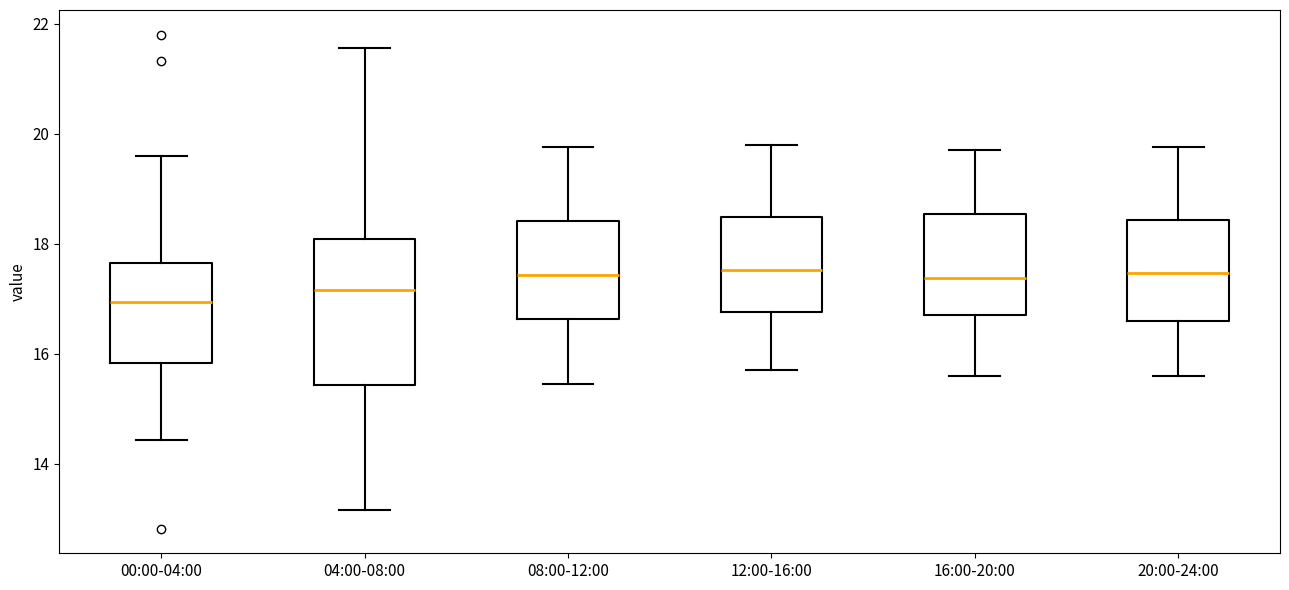

Reading left to right, transcribe this box plot: for each box, give where its median line is, the range the box spans, and where its two whiskers end, as read against the y-axis. The values are not printed on the chart, so give them approximately, as read against the axis.

00:00-04:00: median 17.0, box 15.8 to 17.6, whiskers 14.4 to 19.6
04:00-08:00: median 17.2, box 15.4 to 18.0, whiskers 13.2 to 21.6
08:00-12:00: median 17.4, box 16.6 to 18.4, whiskers 15.4 to 19.8
12:00-16:00: median 17.6, box 16.8 to 18.4, whiskers 15.8 to 19.8
16:00-20:00: median 17.4, box 16.8 to 18.6, whiskers 15.6 to 19.8
20:00-24:00: median 17.4, box 16.6 to 18.4, whiskers 15.6 to 19.8